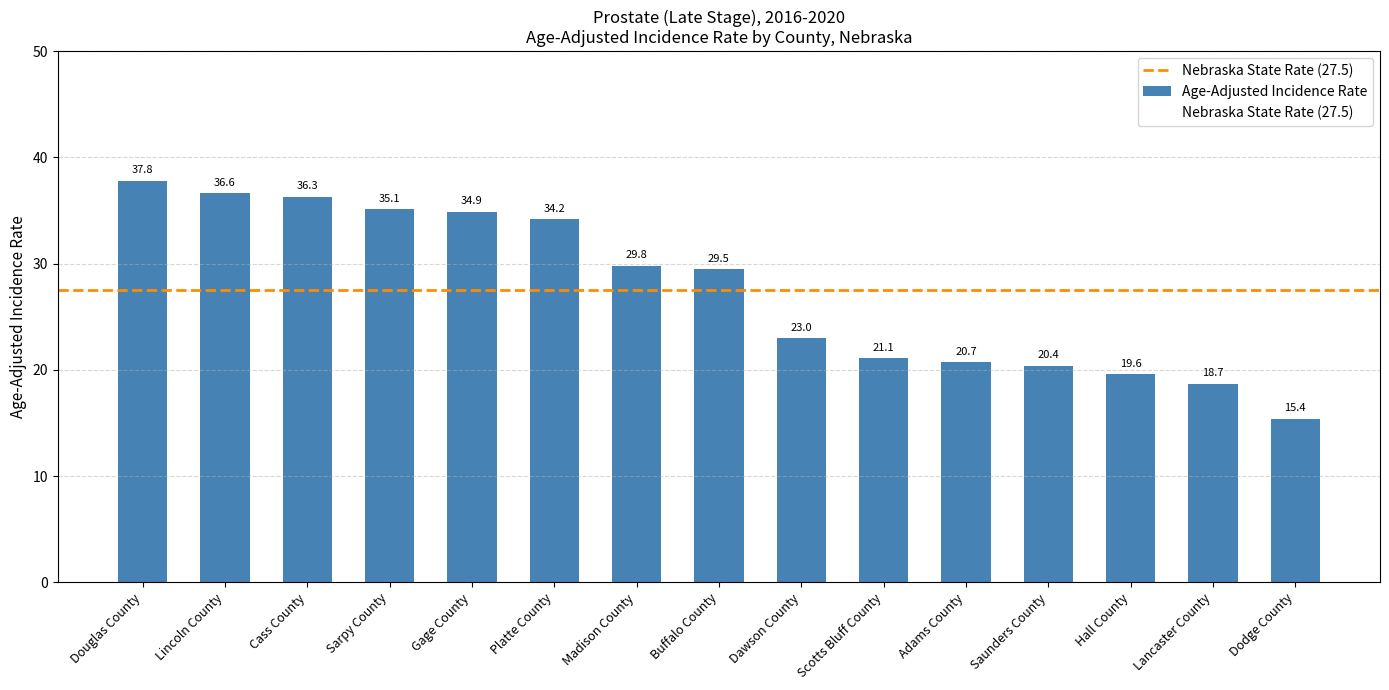

The chart shows a value of 23.6 at Platte County. True or false?

False